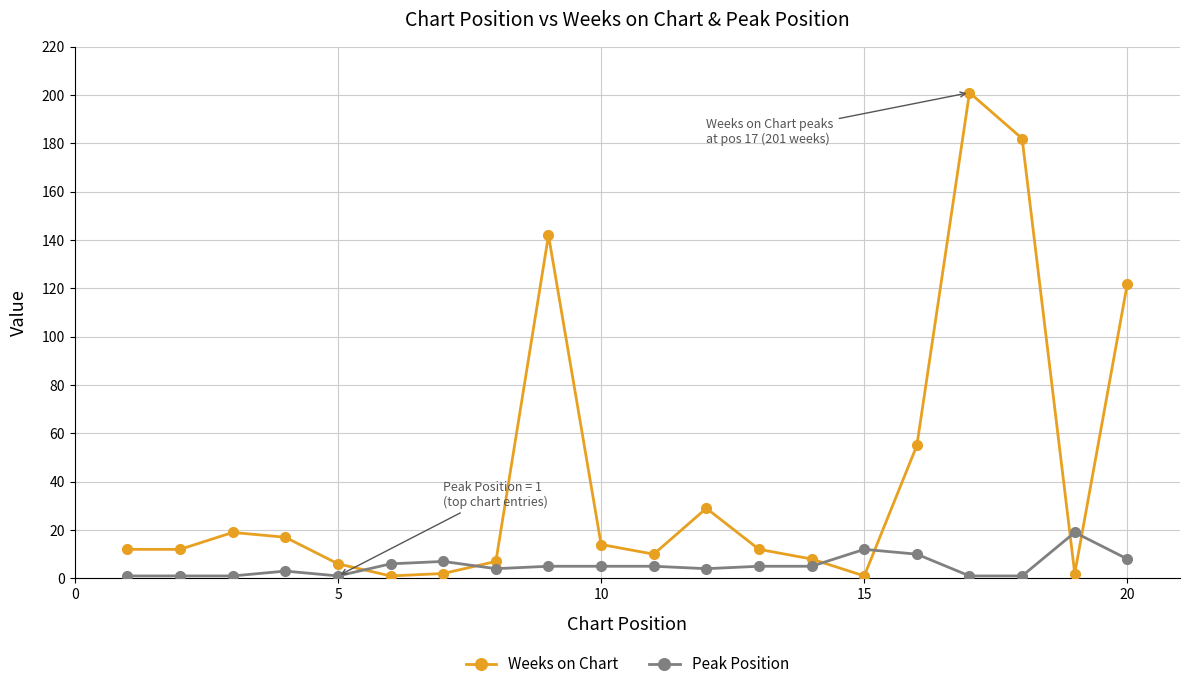

Which series has the largest total across all categories?

Weeks on Chart